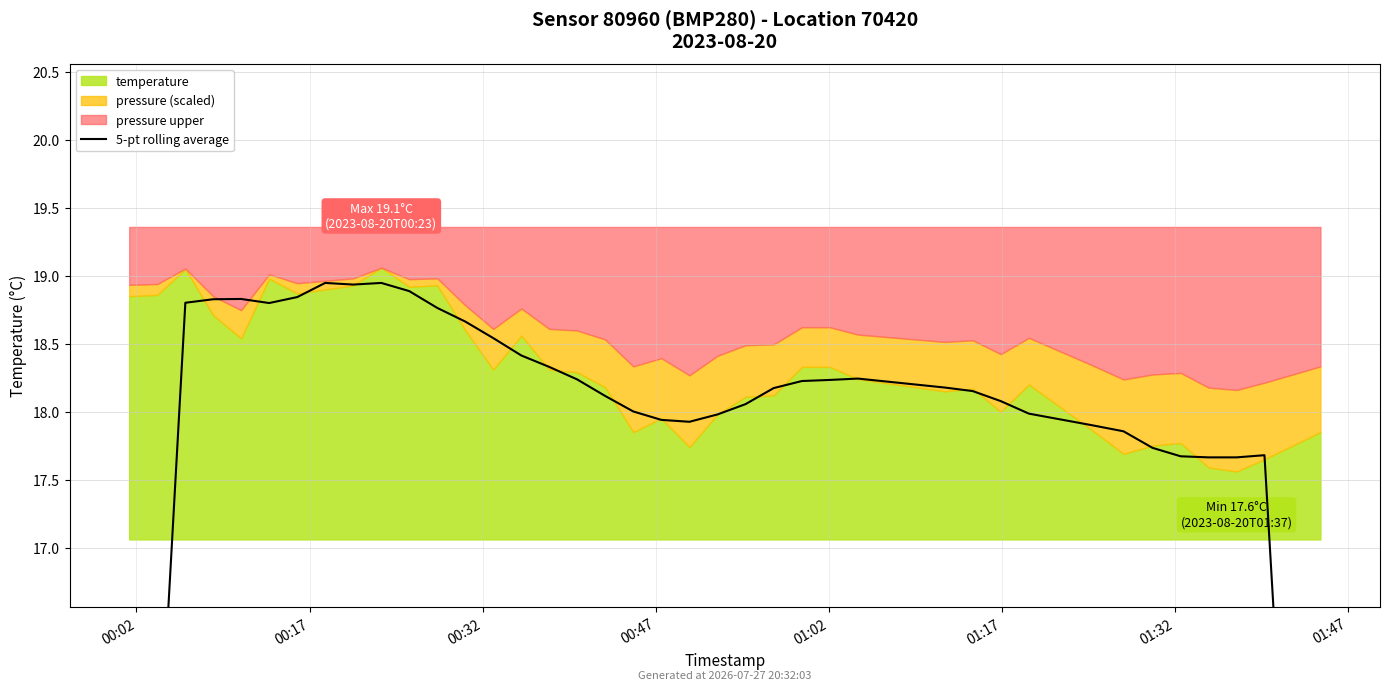

The value at 00:32 is 7.3. True or false?

False